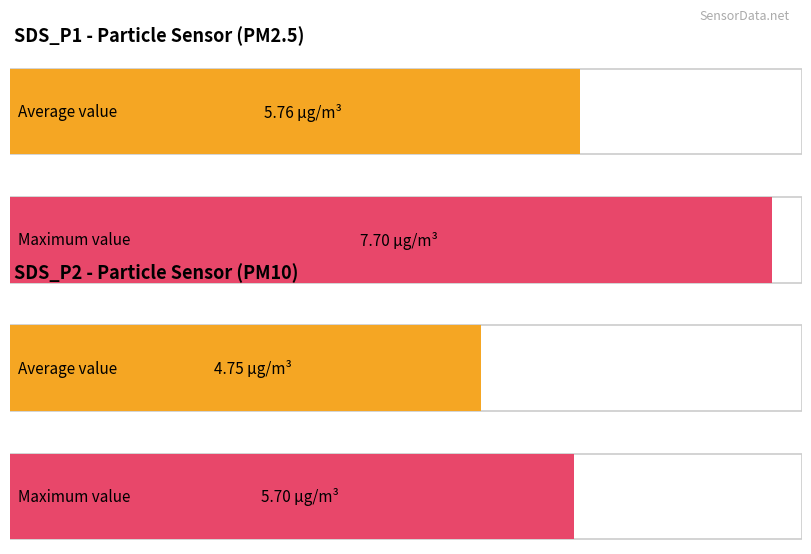

What are all the series names shown in the legend?

SDS_P1, SDS_P2